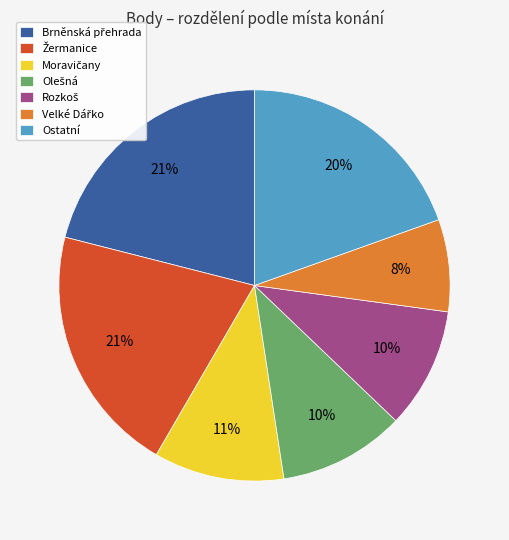

How many segments does this pie chart have?

7